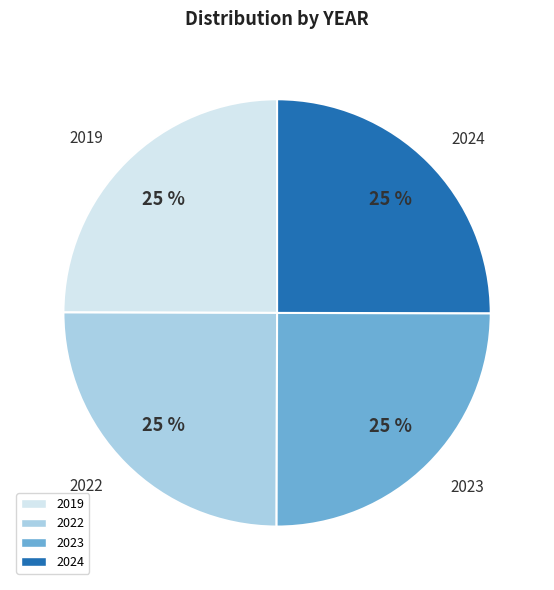

Is there a majority slice in this chart?

No